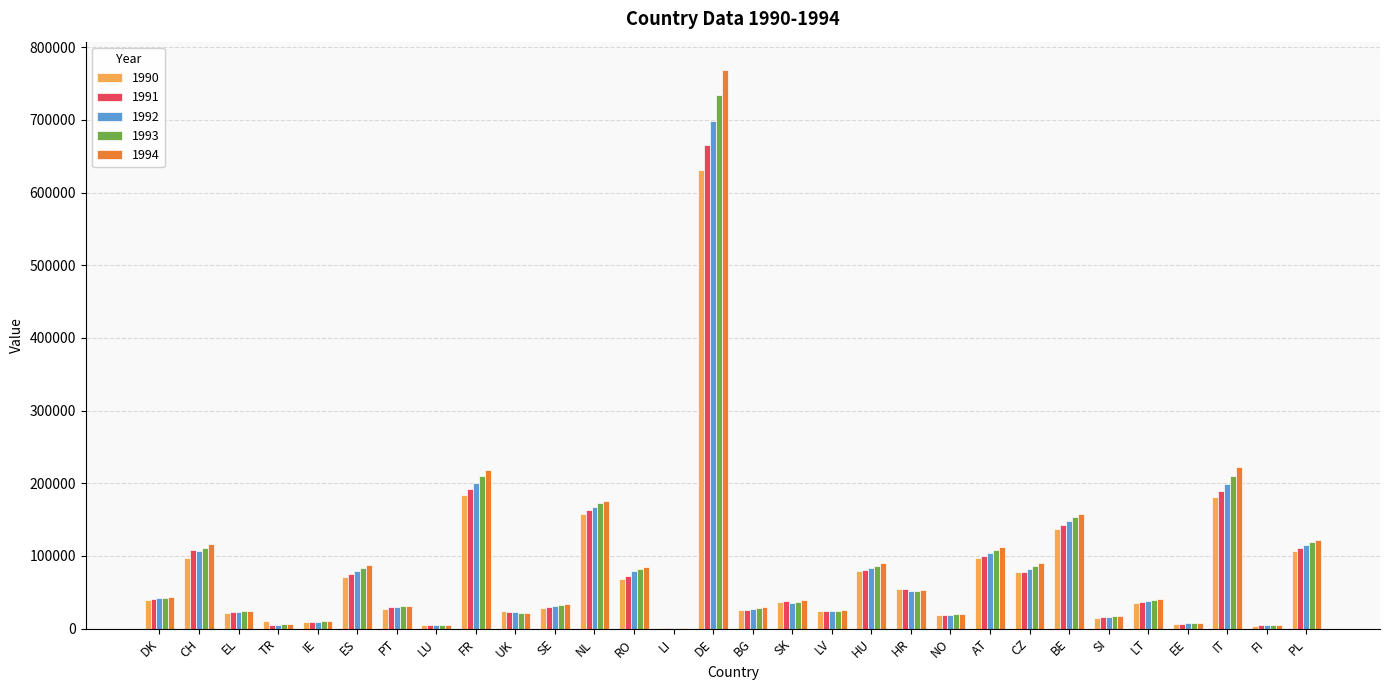

True or false: 1991 has a value of 80677 at HU.

True